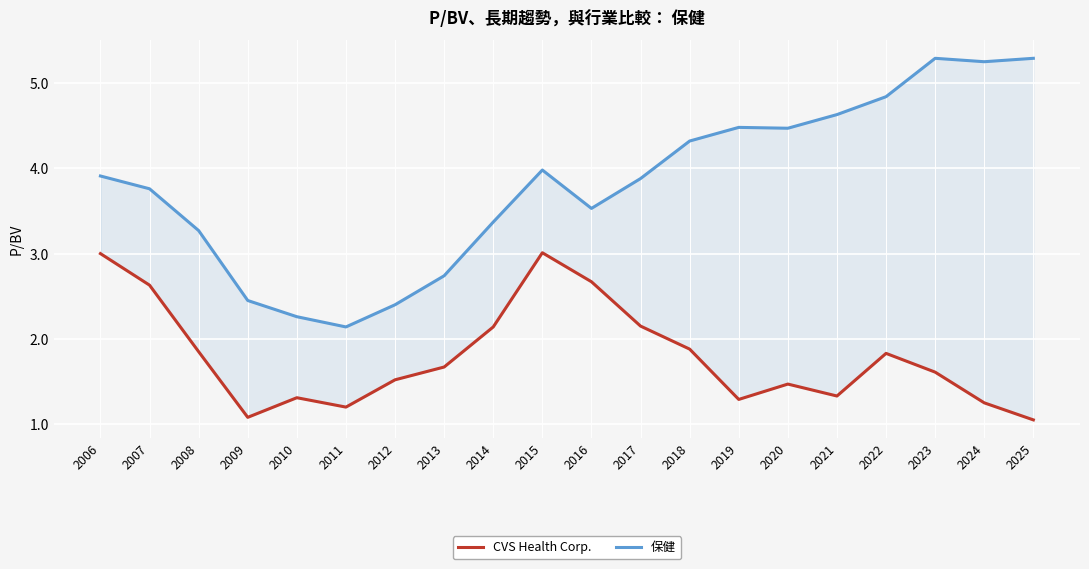

How many values in the 保健 series are below 3?

5